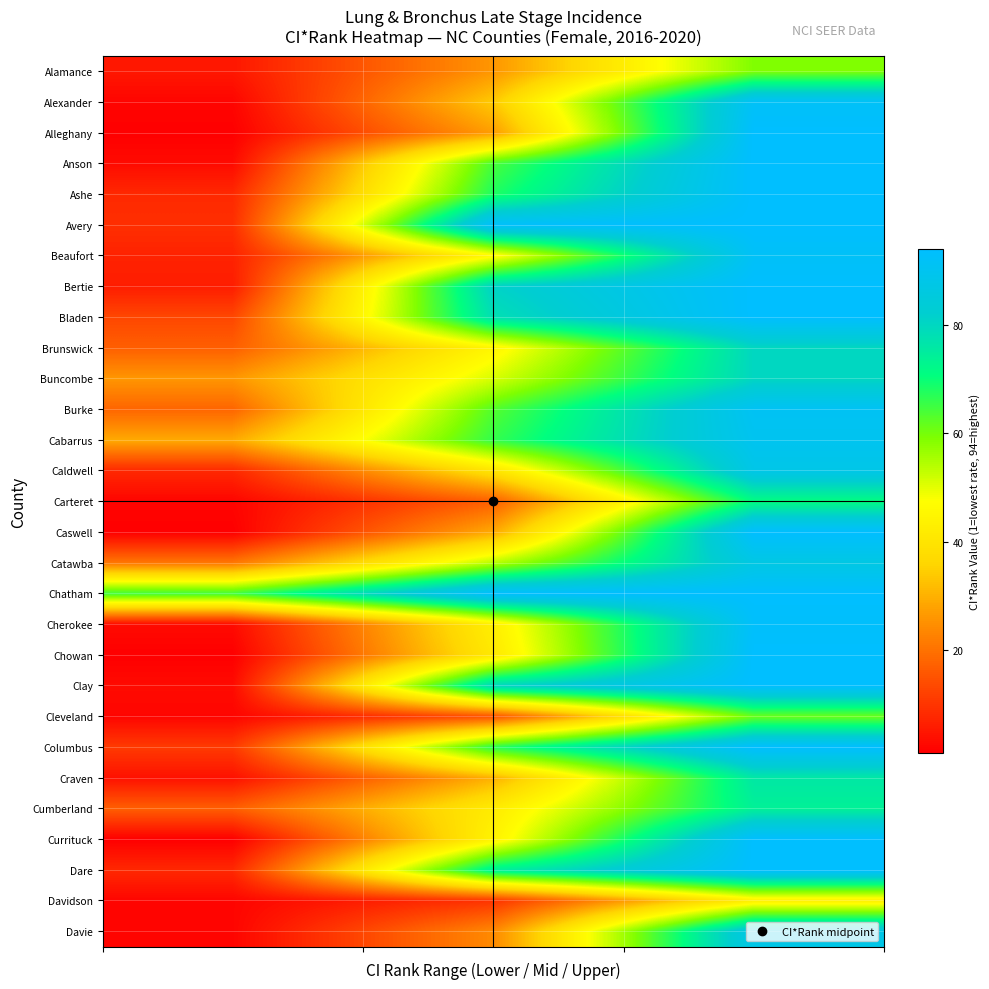

How many distinct data groups are displayed?

29